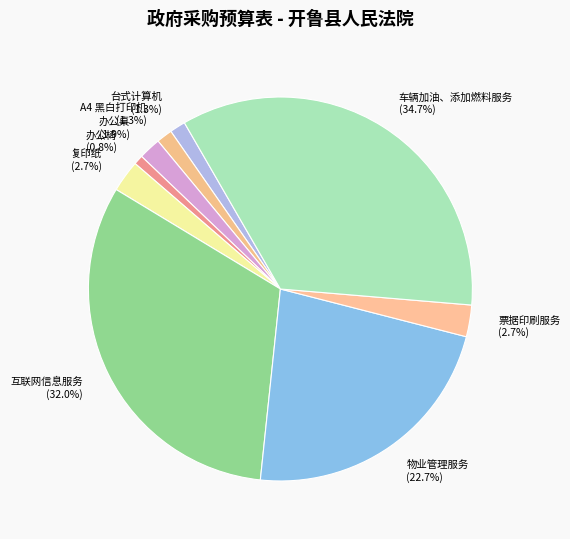

Does 车辆加油、添加燃料服务 account for over 50% of the chart?

No